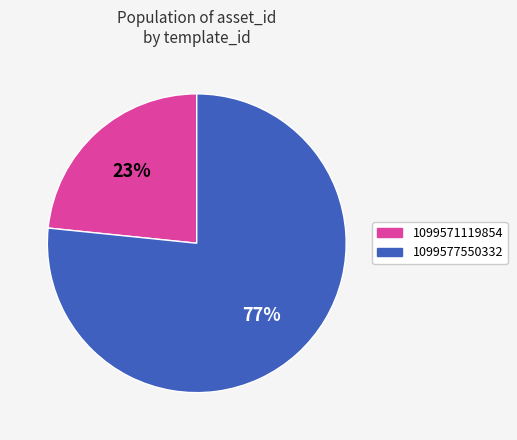

Is the sum of 1099577550332 and 1099571119854 greater than half?

Yes